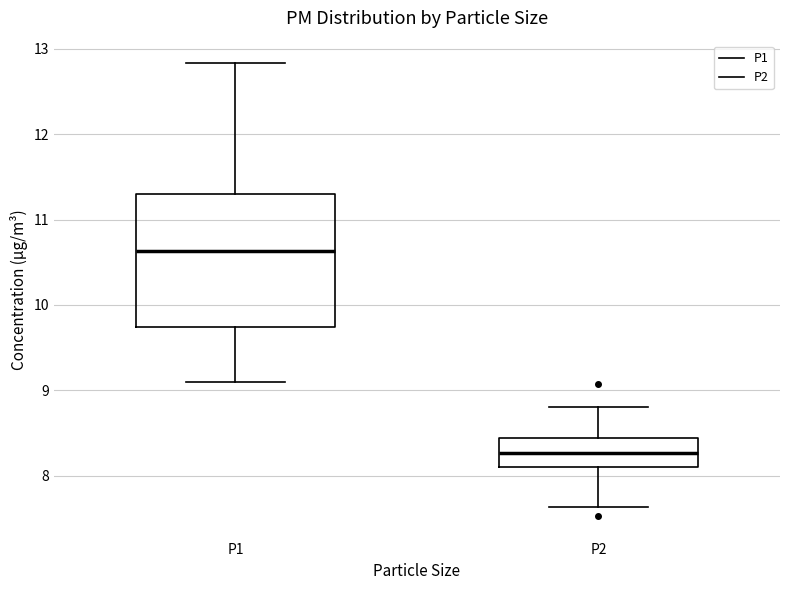

Comparing the boxes themselves (not the whiskers), which one is the tallest?

P1